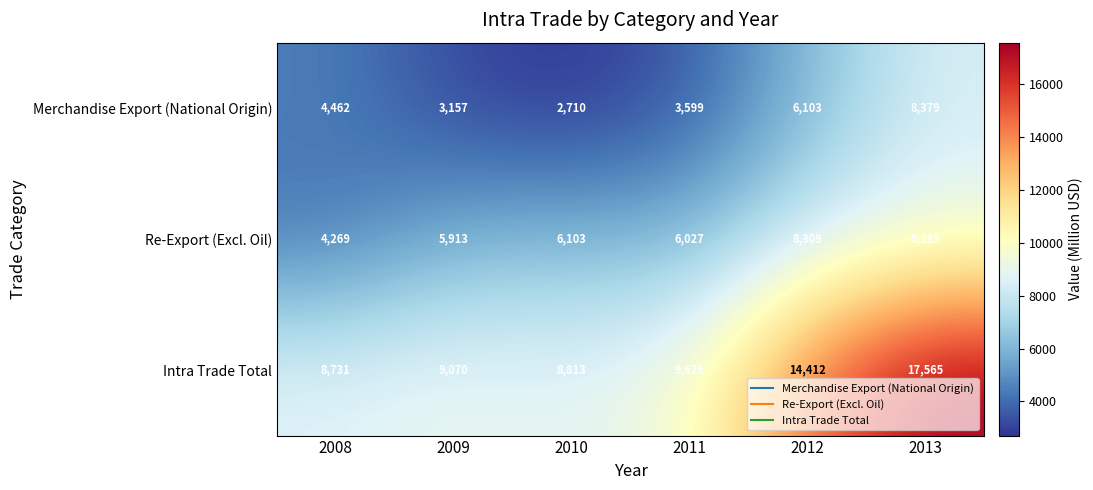

Reading left to right, what are all the values shown in this chart?

Merchandise Export (National Origin): 2008=4462	2009=3157	2010=2710	2011=3599	2012=6103	2013=8379
Re-Export (Excl. Oil): 2008=4269	2009=5913	2010=6103	2011=6027	2012=8309	2013=9185
Intra Trade Total: 2008=8731	2009=9070	2010=8813	2011=9626	2012=14412	2013=17565